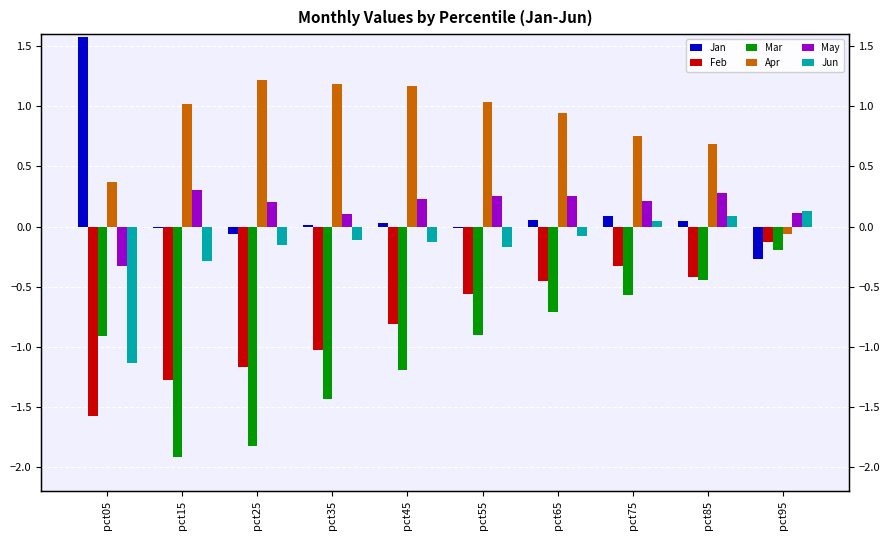

What is the average value of the Jun series?

-0.2